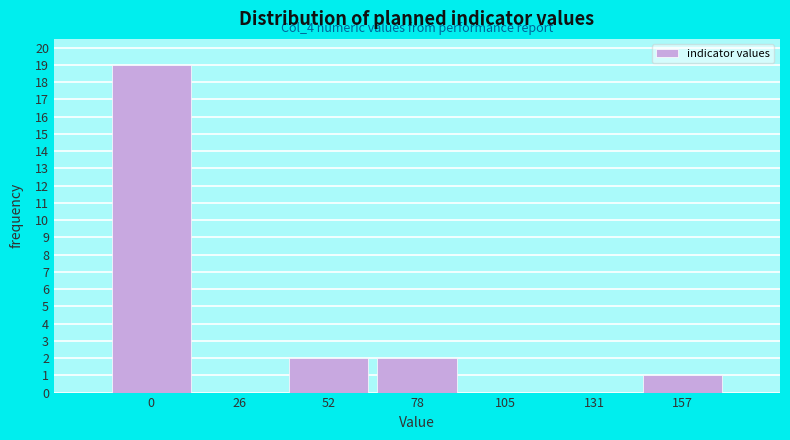

Reading left to right, extract all data points from this chart.

0=19	26=0	52=2	78=2	105=0	131=0	157=1